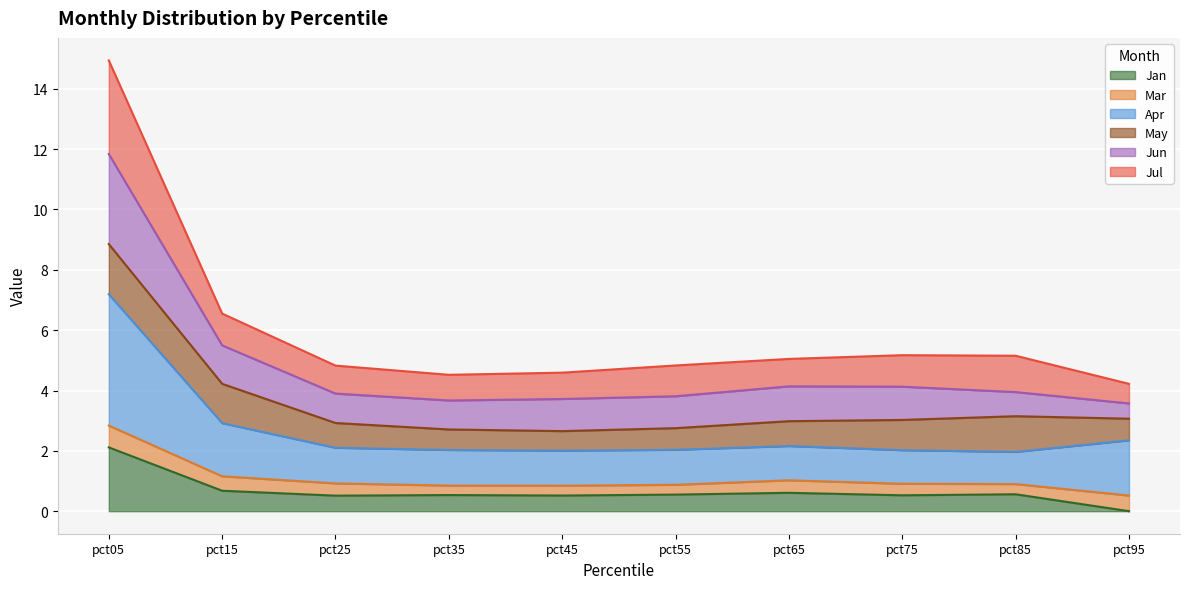

At how many categories does at least one series exceed 7?

1